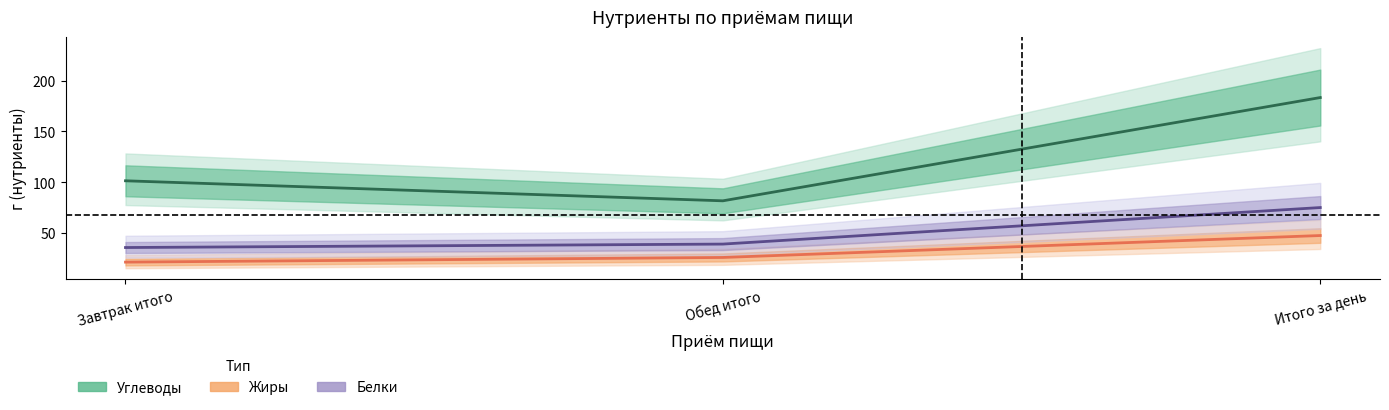

True or false: Жиры has a value of 21.6 at Завтрак итого.

True